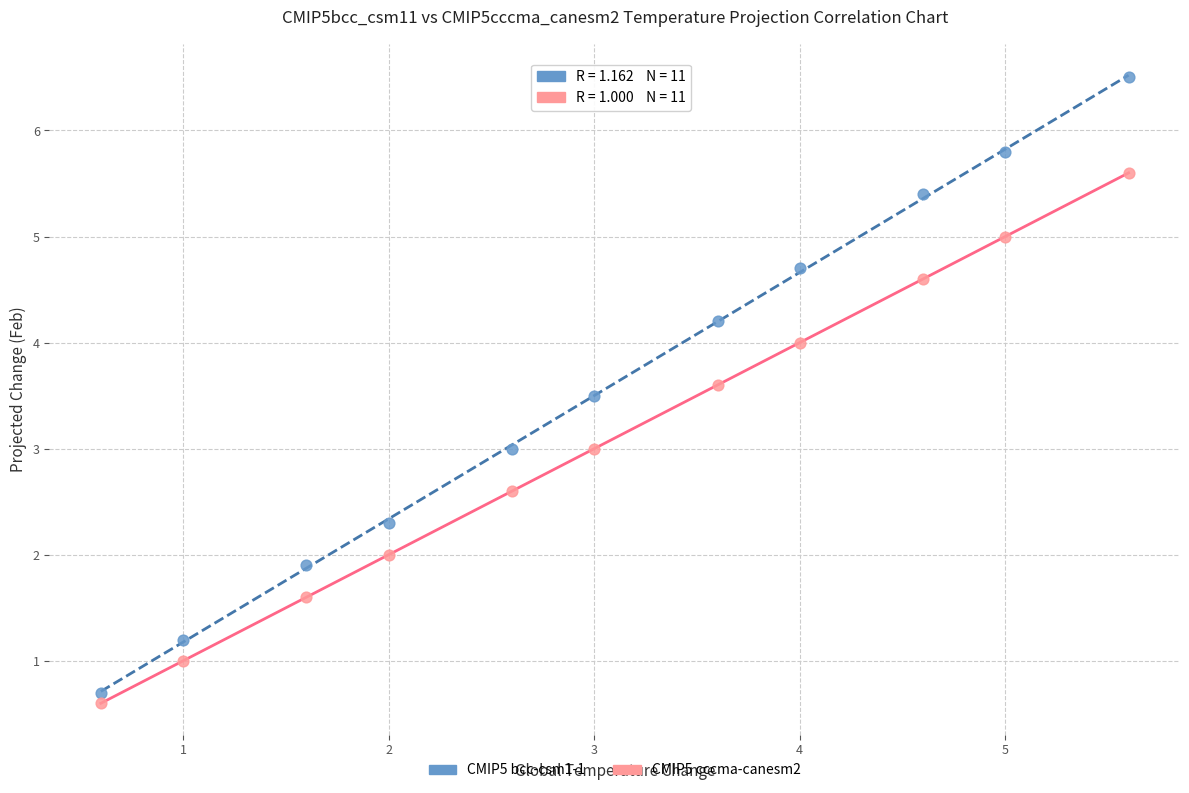

What is the X range (max minus min) for the scatter plot?

5.0